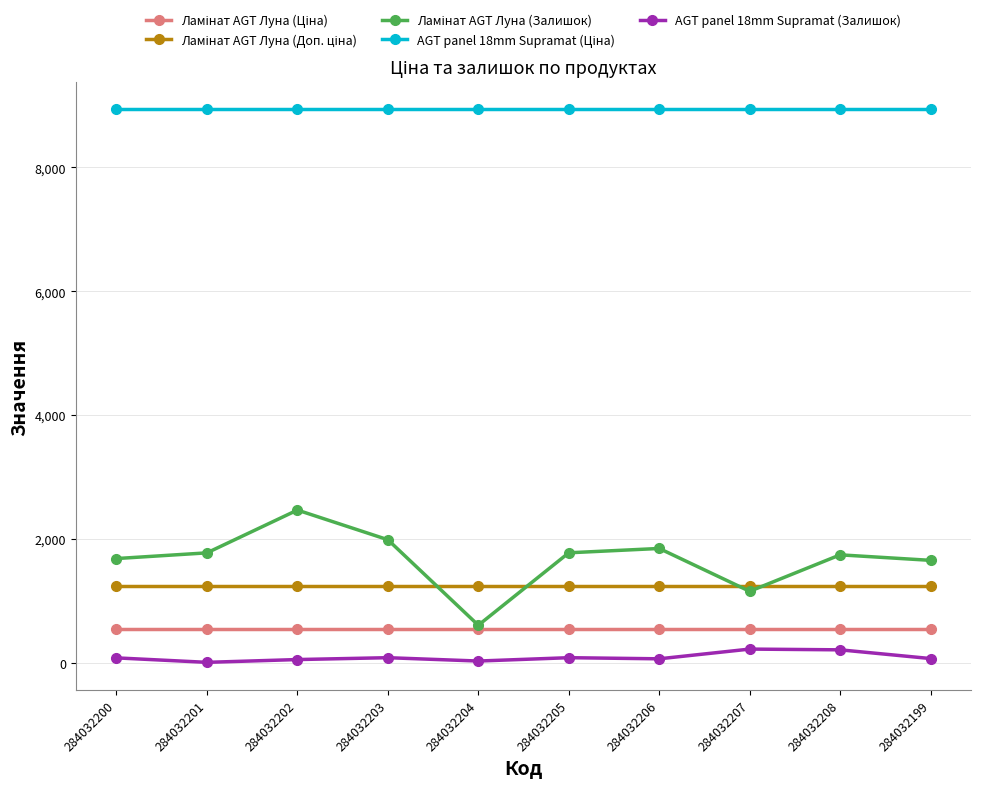

What is the maximum value shown in the chart?

8934.1